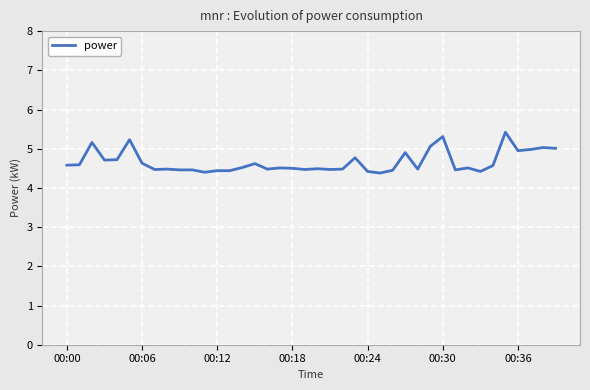

What is the greatest value displayed?

5.4